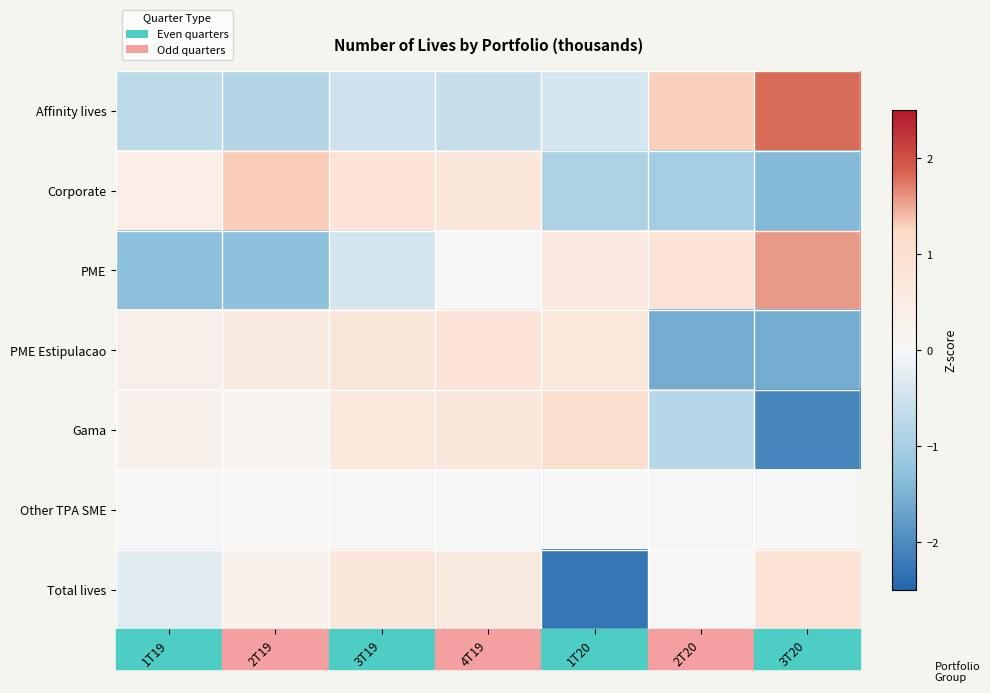

Between 1T20 and 2T20, which is larger?

2T20